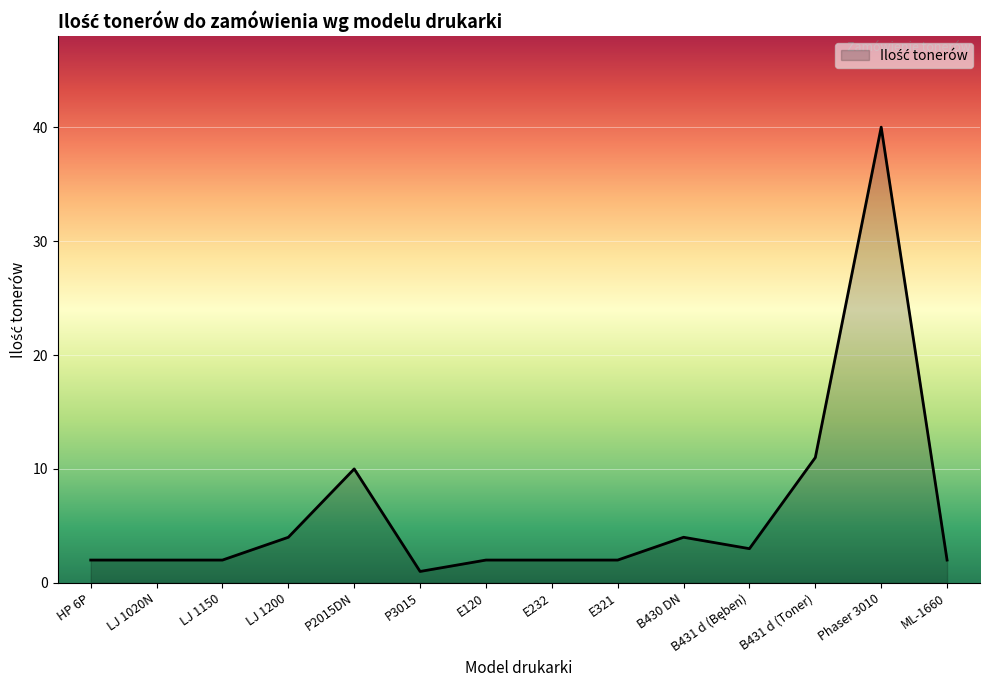

The chart shows a value of 2 at E232. True or false?

True